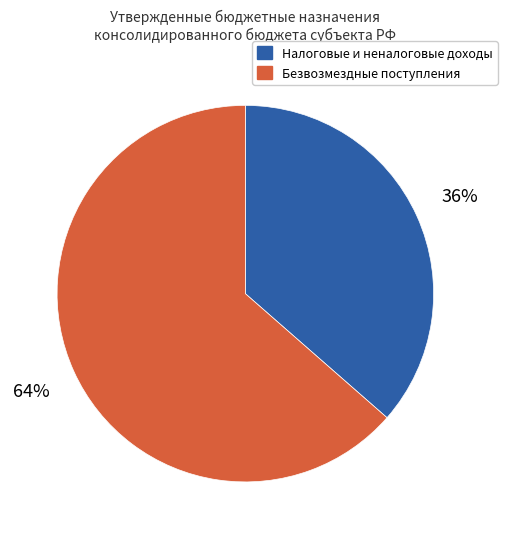

Approximately how many times larger is the value at Налоговые и неналоговые доходы compared to Безвозмездные поступления?

0.6